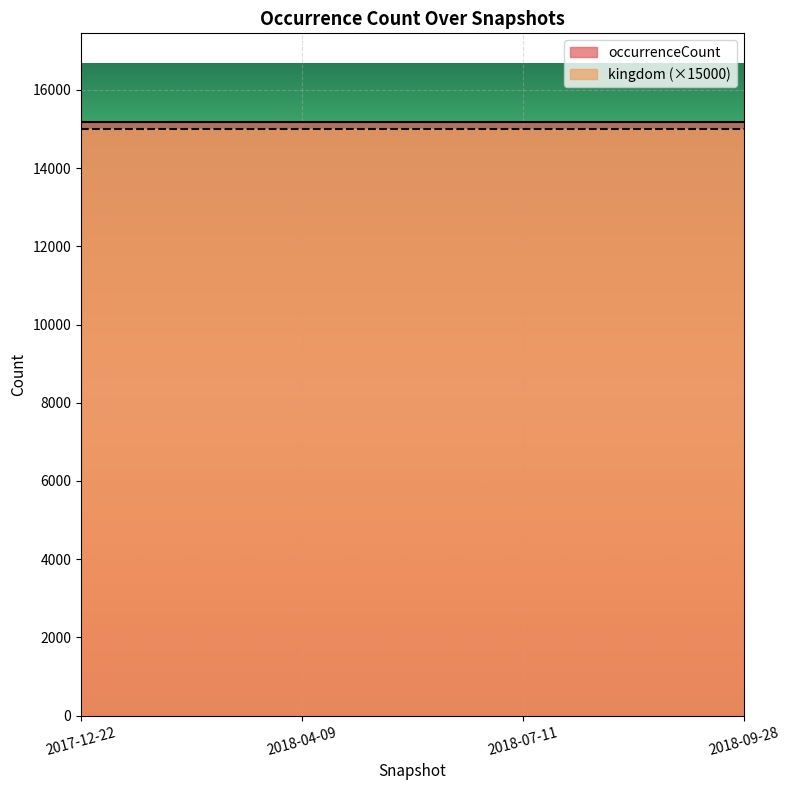

List the labels in order of occurrenceCount value, largest first.

2017-12-22, 2018-04-09, 2018-07-11, 2018-09-28